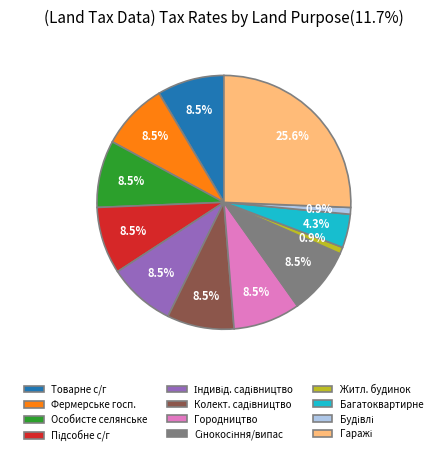

How many slices are in this pie chart?

12